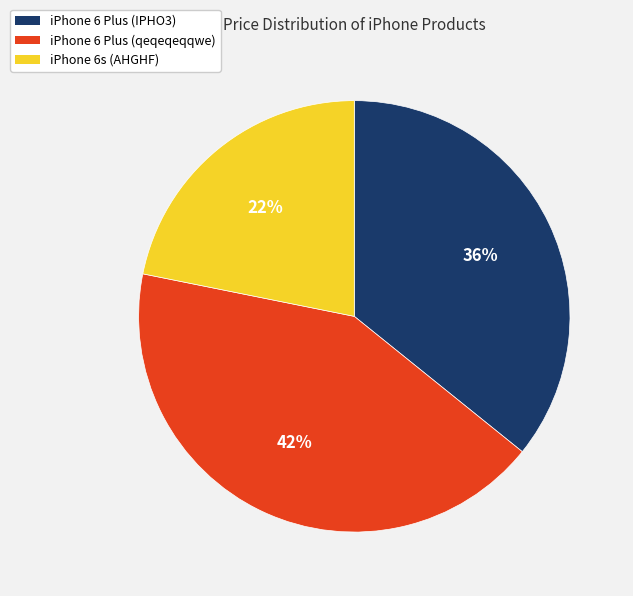

To the nearest percent, what is the average slice percentage?

33%